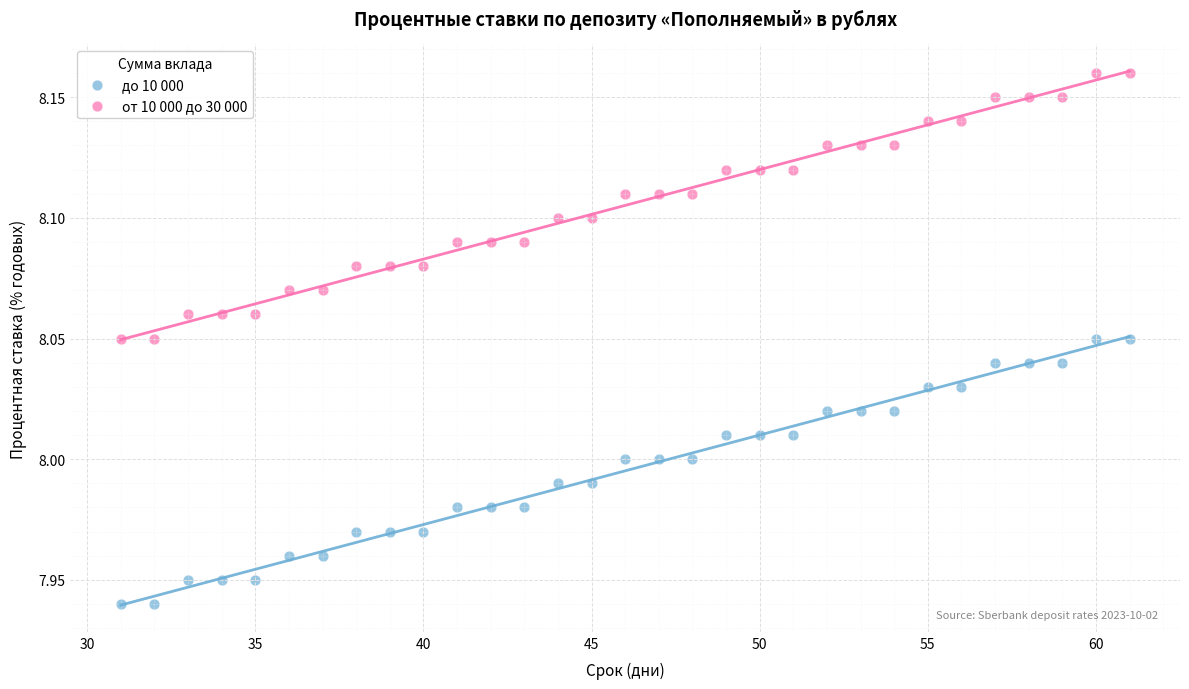

Across all data points, what is the range of X values (max minus min)?

30.0